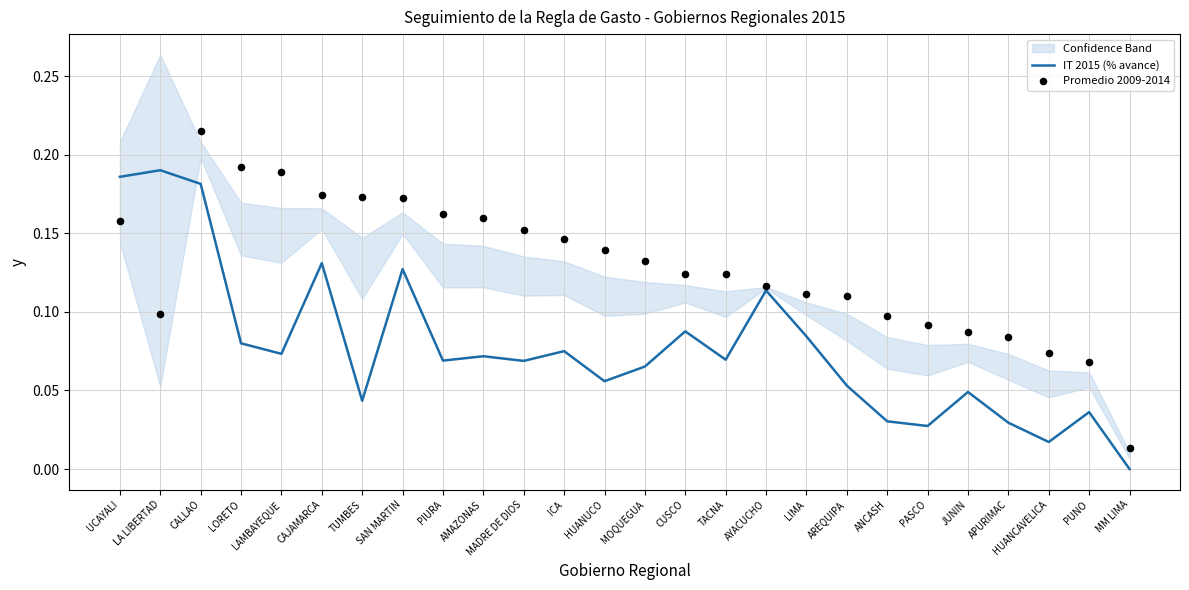

What is the total value across all series at APURIMAC?

0.1